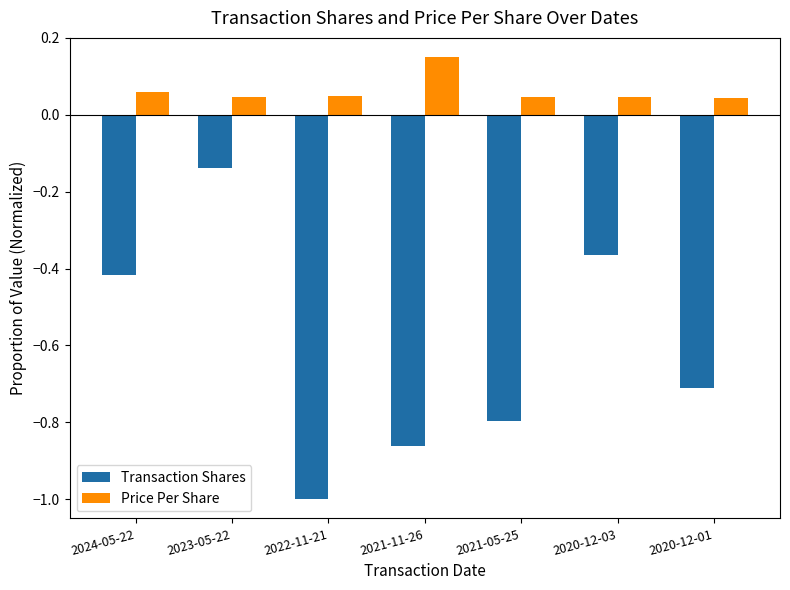

Rank the series by their average value, from highest to lowest.

Price Per Share, Transaction Shares